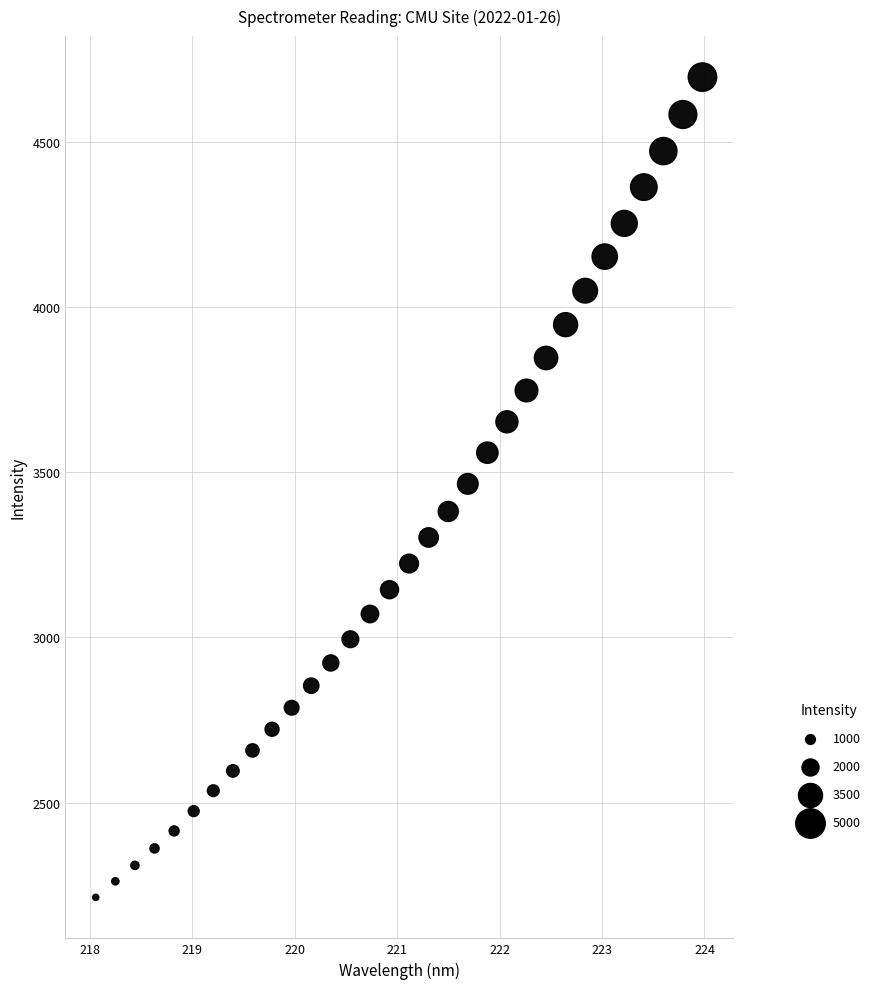

What is the range of Y values (max minus min)?

2483.7